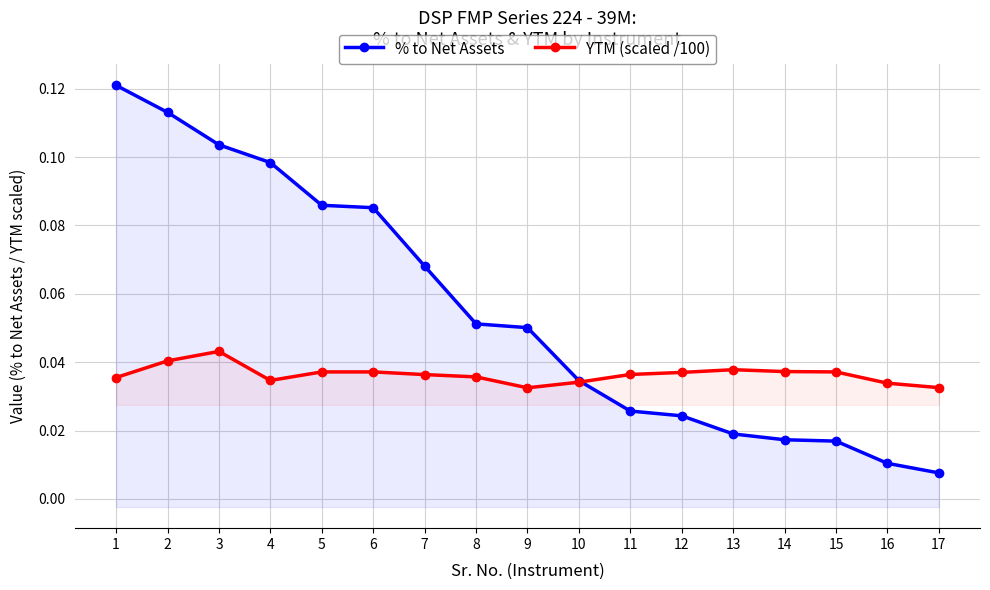

Where is the first local minimum for YTM (scaled /100)?

4